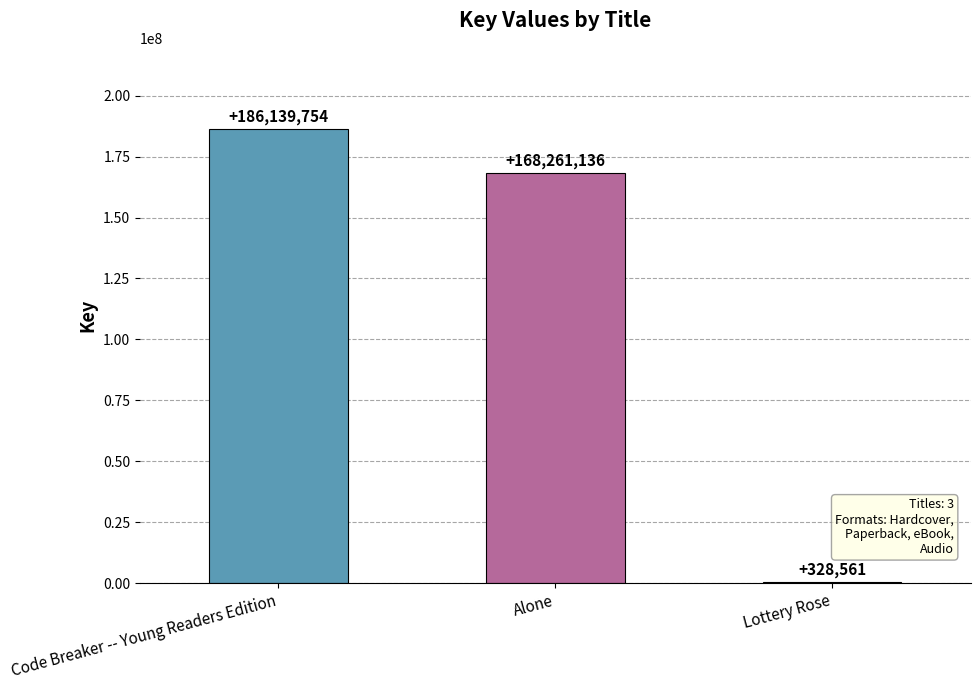

The chart shows a value of 100072048 at Alone. True or false?

False